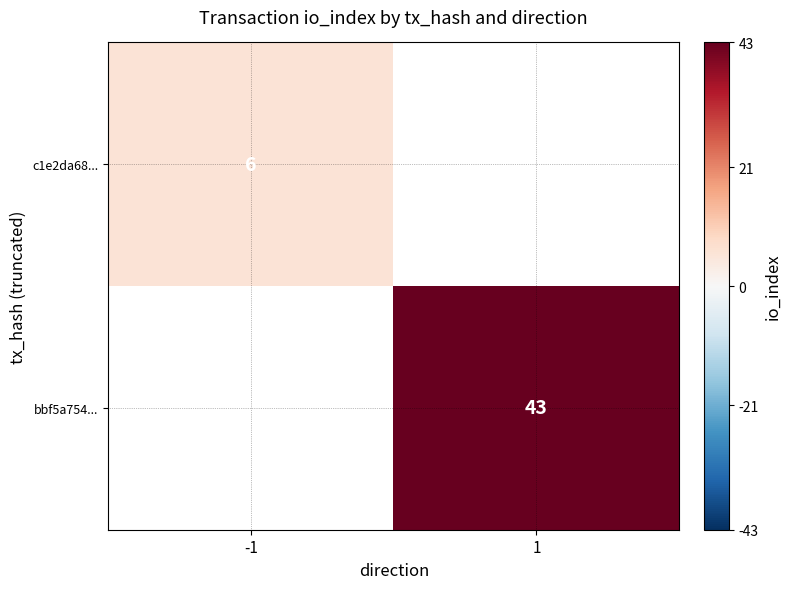

Which category has the lowest value in the bbf5a754... series?

-1